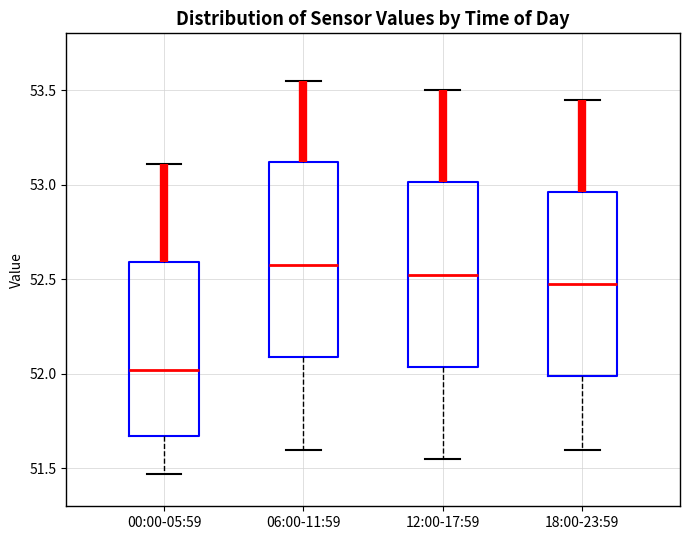

Where does the lower whisker of the box for 00:00-05:59 end on the y-axis? The values are not printed on the chart, so give them approximately, as read against the axis.

51.45